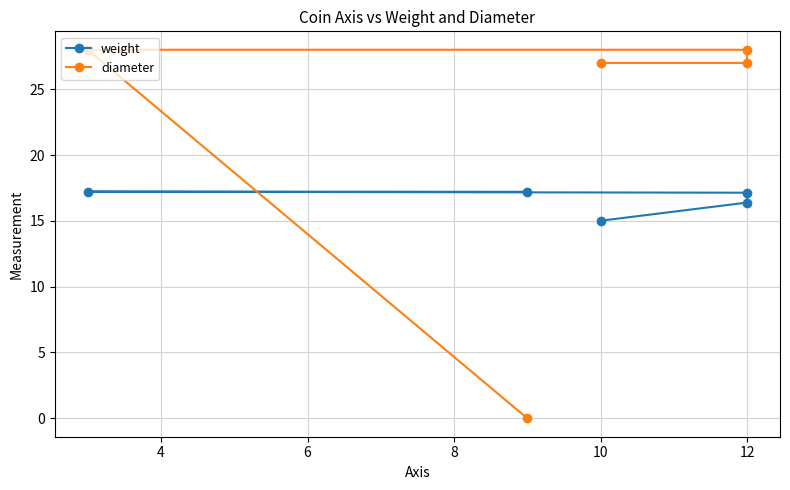

What is the difference between the maximum and minimum values in the weight series?

2.2